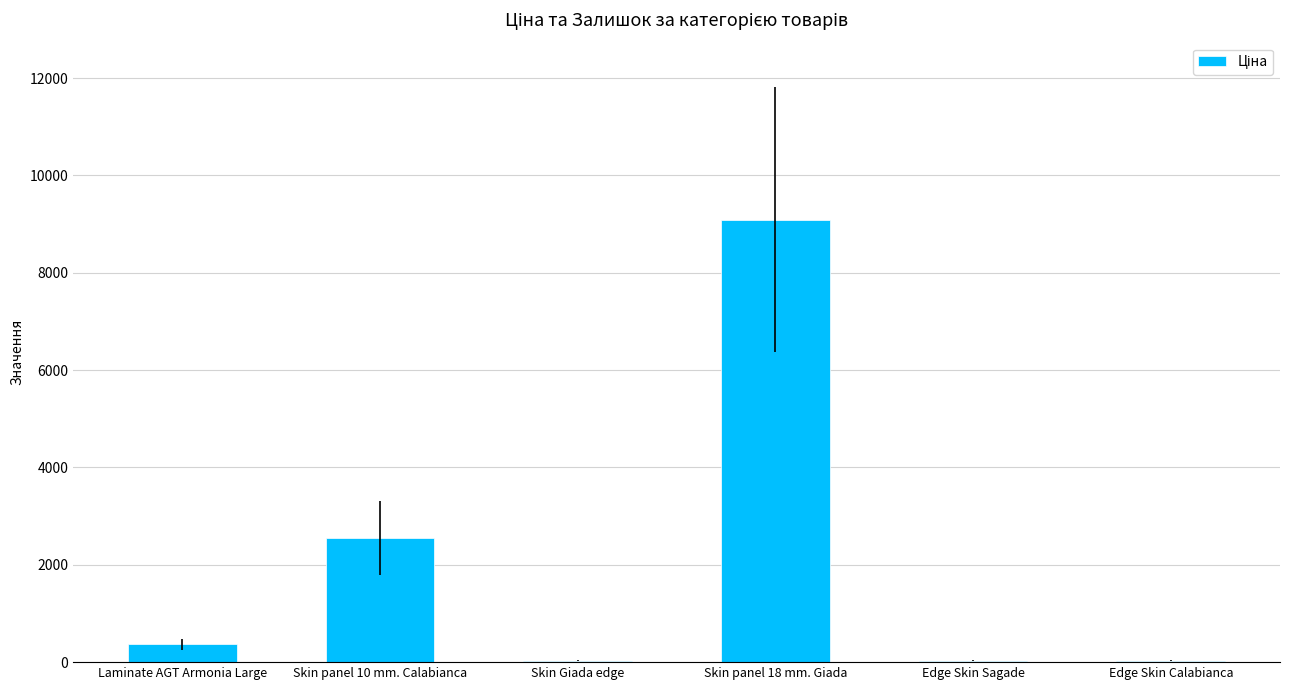

What is the sum of all values?

12098.2